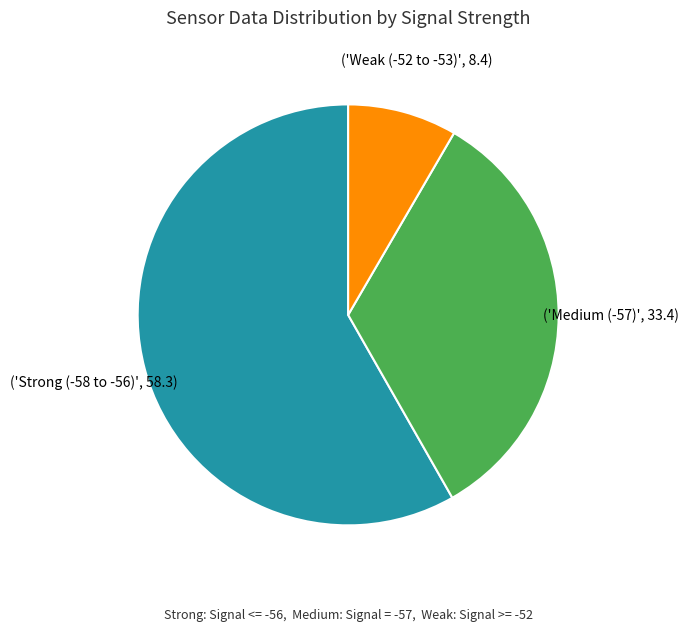

Does any single category account for the majority?

Yes